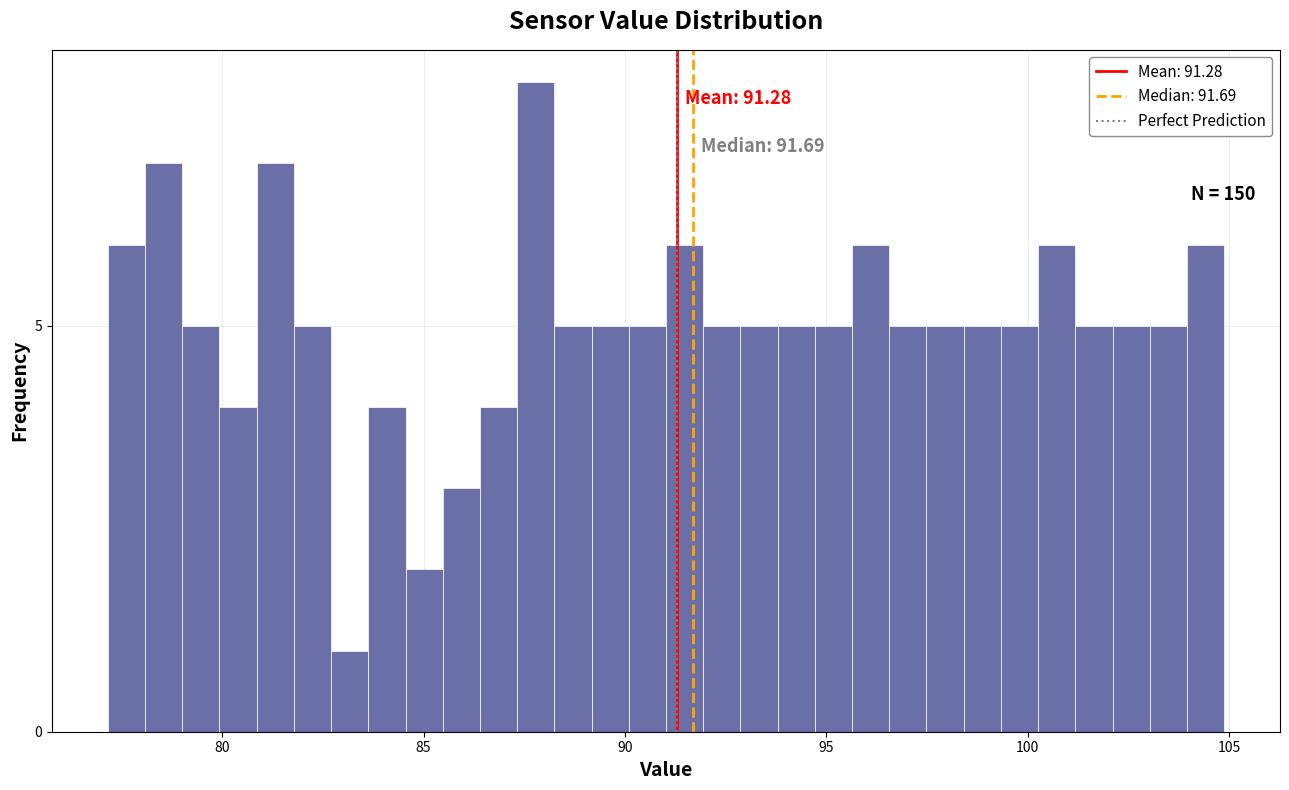

Around what value on the x-axis is the tallest bar? Give the approximate position of its centre, as read against the axis.

88.0